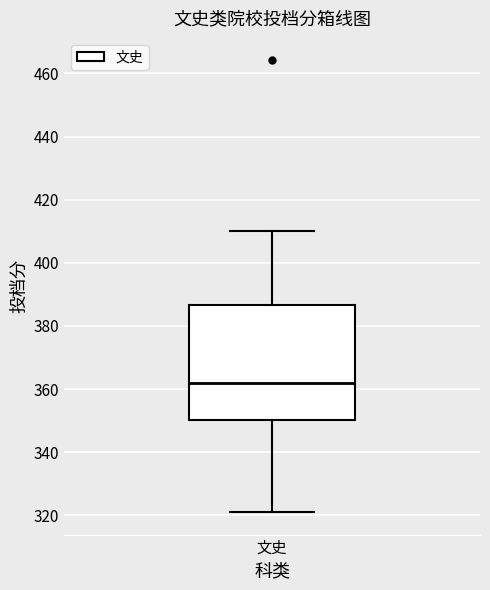

Transcribe this box plot: give where the median line is, the range the box spans, and where the two whiskers end, as read against the y-axis. The values are not printed on the chart, so give them approximately, as read against the axis.

median 362, box 350 to 386, whiskers 322 to 410